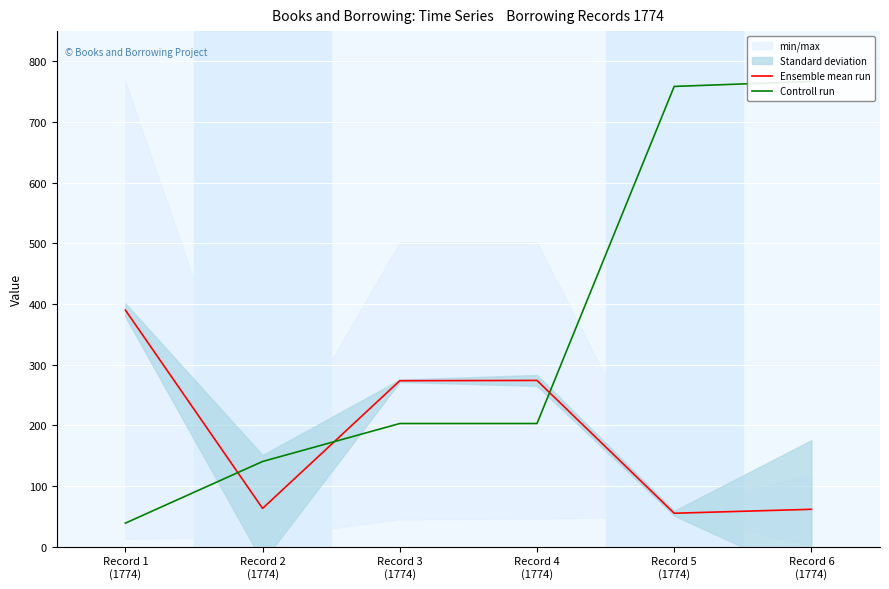

At which category is the sum across all series the highest?

Record 6
(1774)